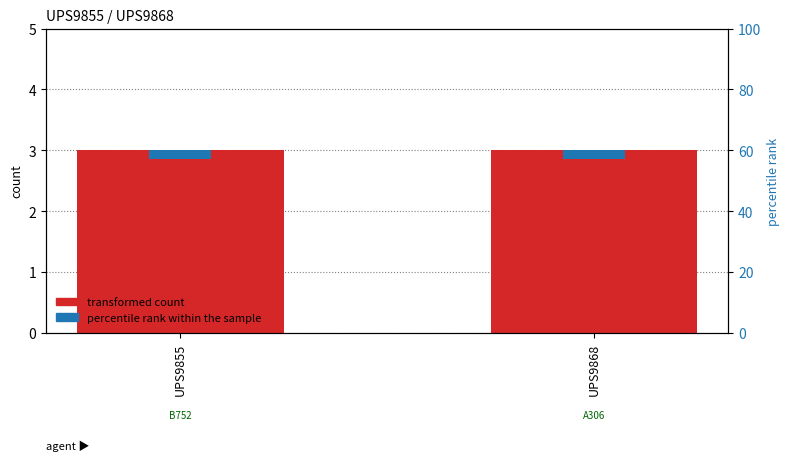

What is the value of the transformed count bar at the 1st from the left?

3.0